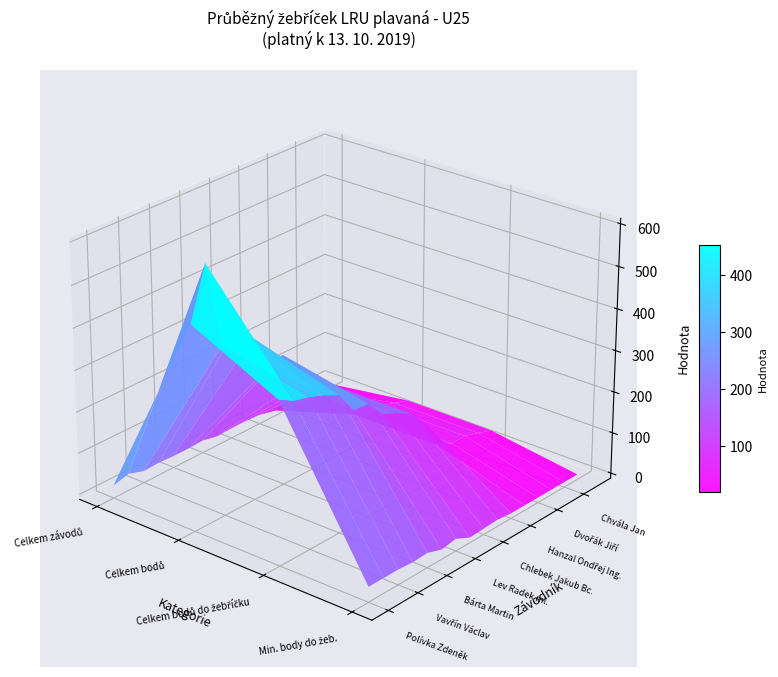

Is it true that Dvořák Jiří equals -22 at 3?

False